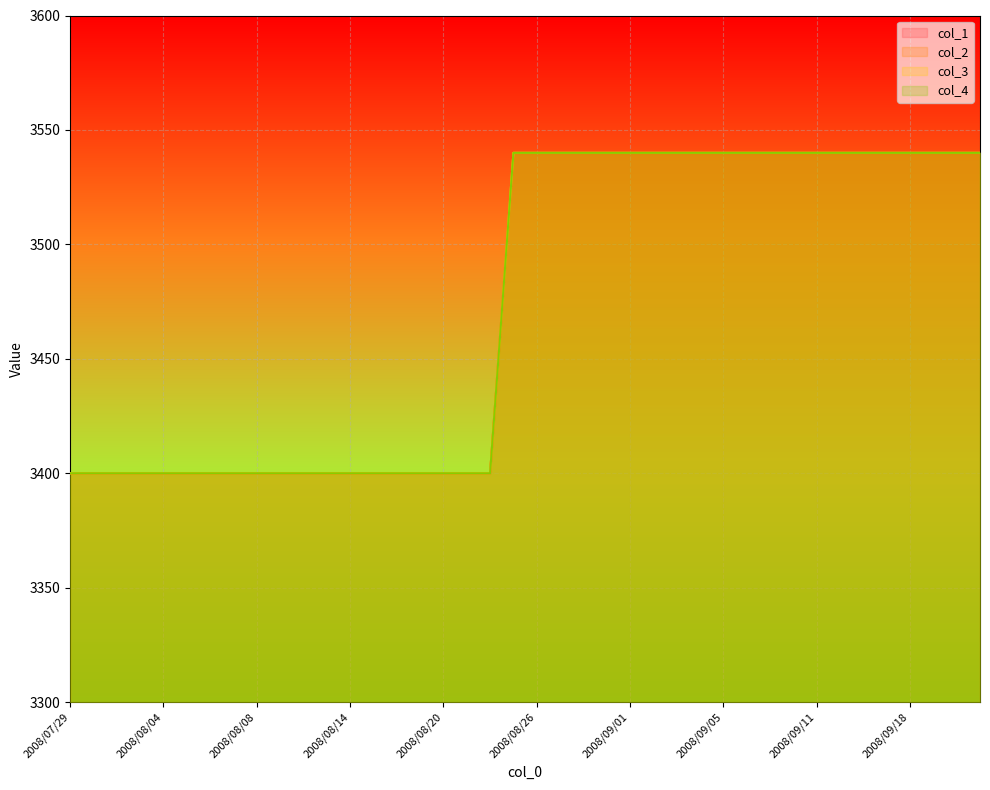

Reading right to left, what are all the values shown in this chart?

col_1: 3540	3540	3540	3540	3540	3540	3540	3540	3540	3540	3540	3540	3540	3540	3540	3540	3540	3540	3540	3540	3540	3400	3400	3400	3400	3400	3400	3400	3400	3400	3400	3400	3400	3400	3400	3400	3400	3400	3400	3400
col_2: 3540	3540	3540	3540	3540	3540	3540	3540	3540	3540	3540	3540	3540	3540	3540	3540	3540	3540	3540	3540	3540	3400	3400	3400	3400	3400	3400	3400	3400	3400	3400	3400	3400	3400	3400	3400	3400	3400	3400	3400
col_3: 3540	3540	3540	3540	3540	3540	3540	3540	3540	3540	3540	3540	3540	3540	3540	3540	3540	3540	3540	3540	3540	3400	3400	3400	3400	3400	3400	3400	3400	3400	3400	3400	3400	3400	3400	3400	3400	3400	3400	3400
col_4: 3540	3540	3540	3540	3540	3540	3540	3540	3540	3540	3540	3540	3540	3540	3540	3540	3540	3540	3540	3540	3540	3400	3400	3400	3400	3400	3400	3400	3400	3400	3400	3400	3400	3400	3400	3400	3400	3400	3400	3400